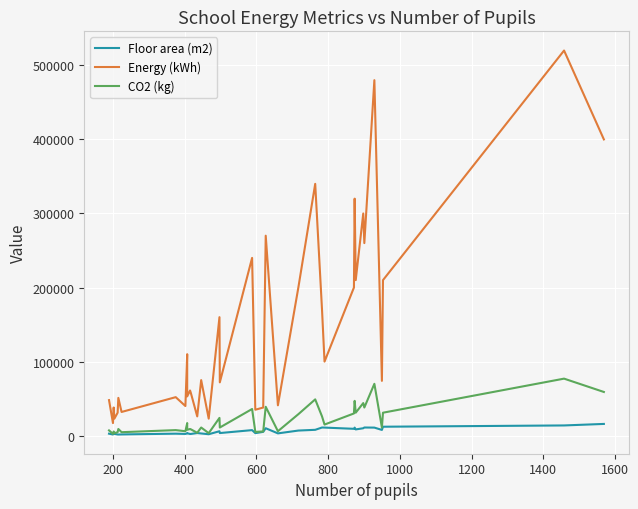

In Floor area (m2), how many points are lower than both neighbors (excluding endpoints)?

11